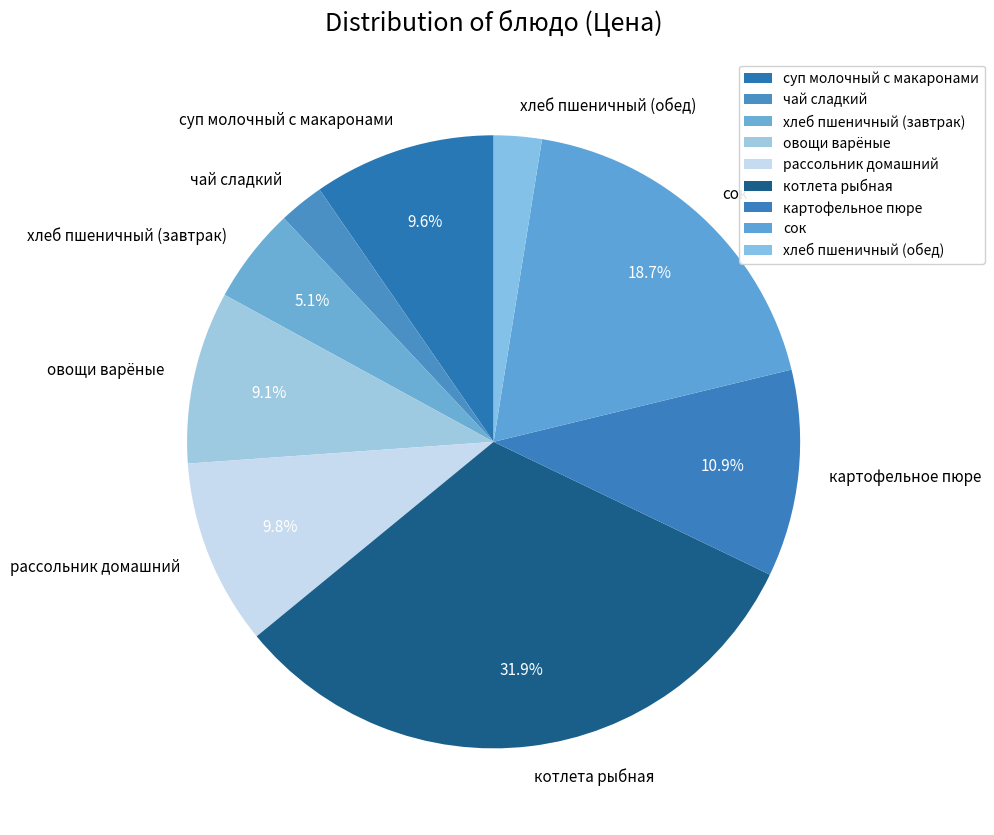

Combined, what portion of the pie is суп молочный с макаронами and сок?

28.3%